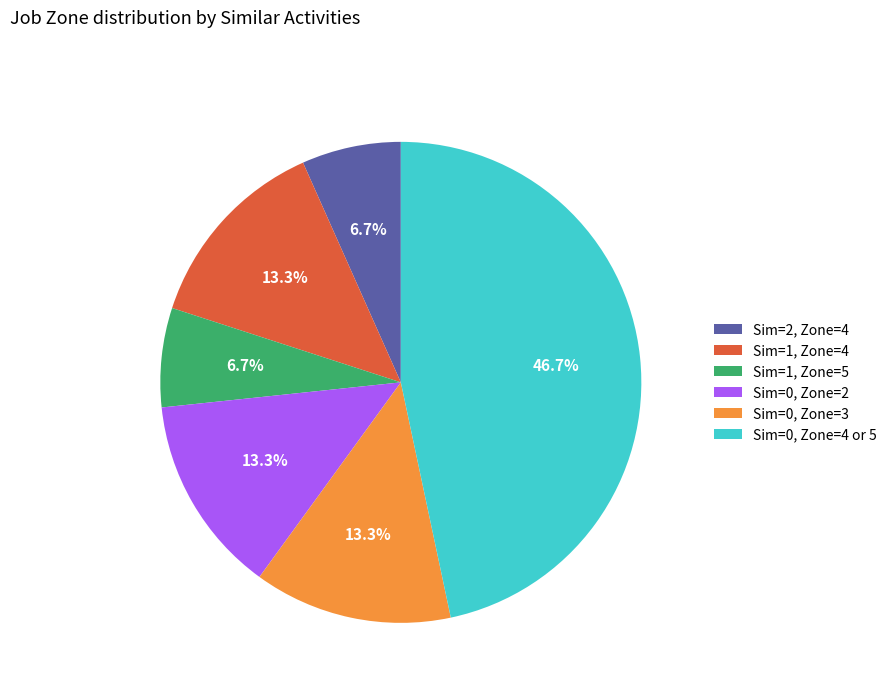

What is the largest slice in the pie chart?

Sim=0, Zone=4 or 5